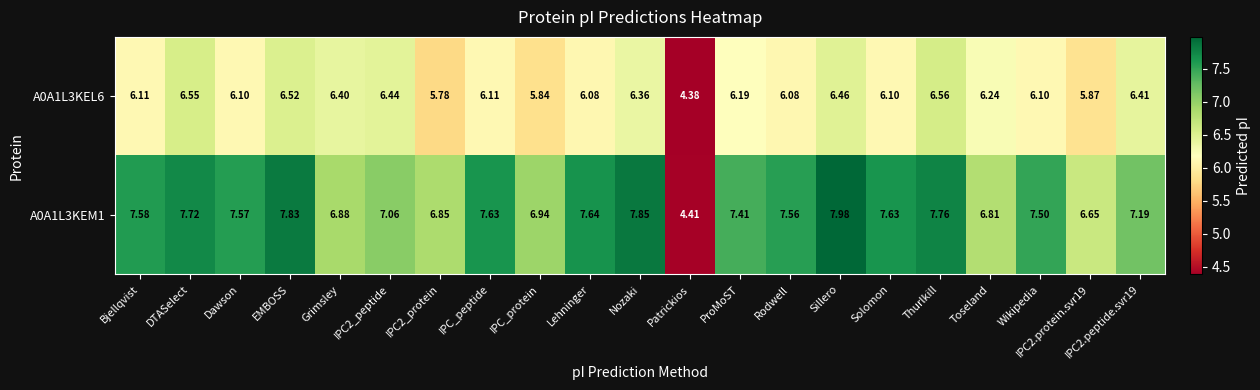

At which label does A0A1L3KEL6 reach its minimum?

Patrickios